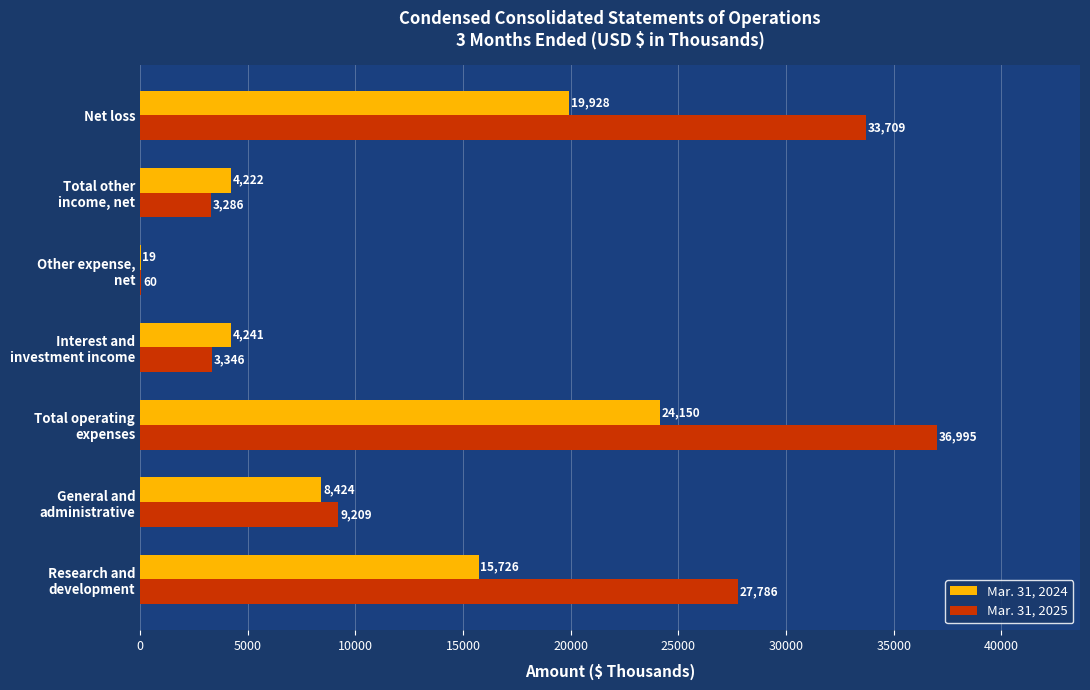

Which series has the largest range (max minus min)?

Mar. 31, 2025